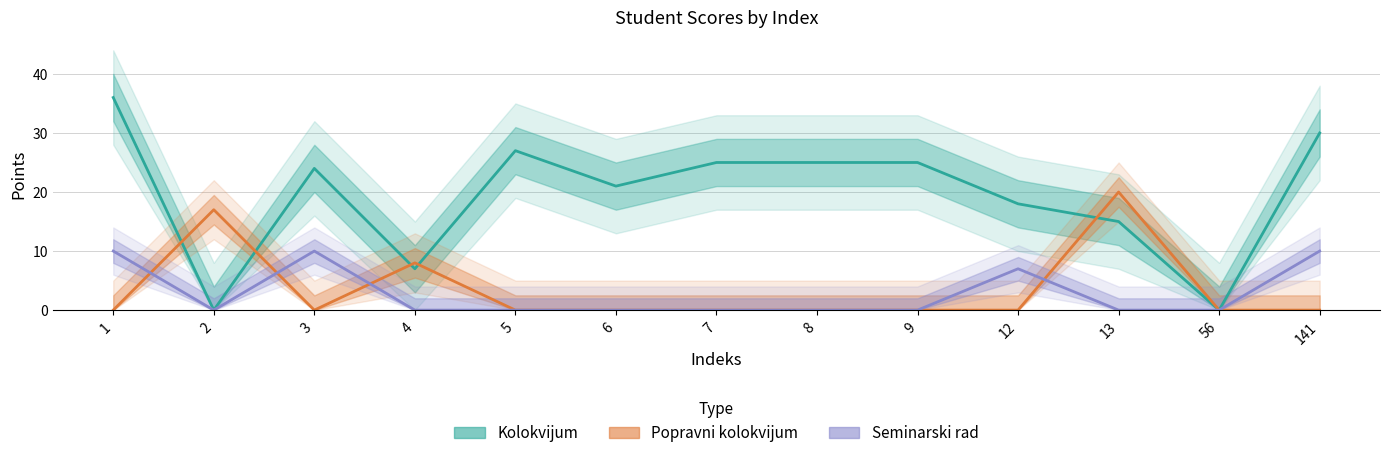

Reading left to right, list all the values displayed in this chart.

Kolokvijum: 1=36	2=0	3=24	4=7	5=27	6=21	7=25	8=25	9=25	12=18	13=15	56=0	141=30
Popravni kolokvijum: 1=0	2=17	3=0	4=8	5=0	6=0	7=0	8=0	9=0	12=0	13=20	56=0	141=0
Seminarski rad: 1=10	2=0	3=10	4=0	5=0	6=0	7=0	8=0	9=0	12=7	13=0	56=0	141=10